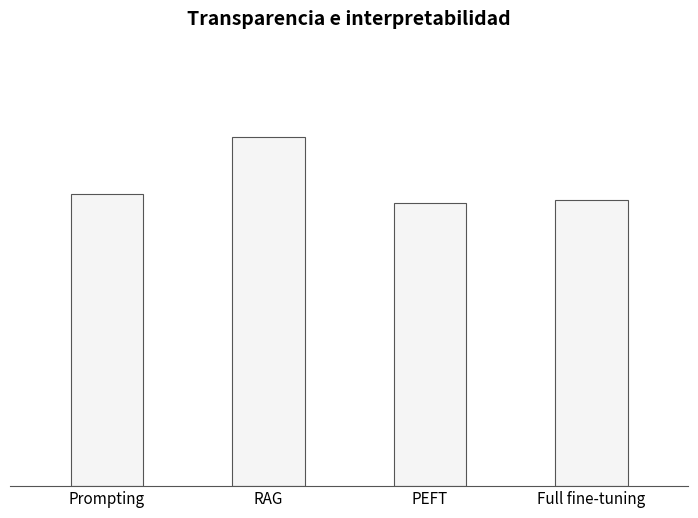

Where does the data first go above 223?

Prompting